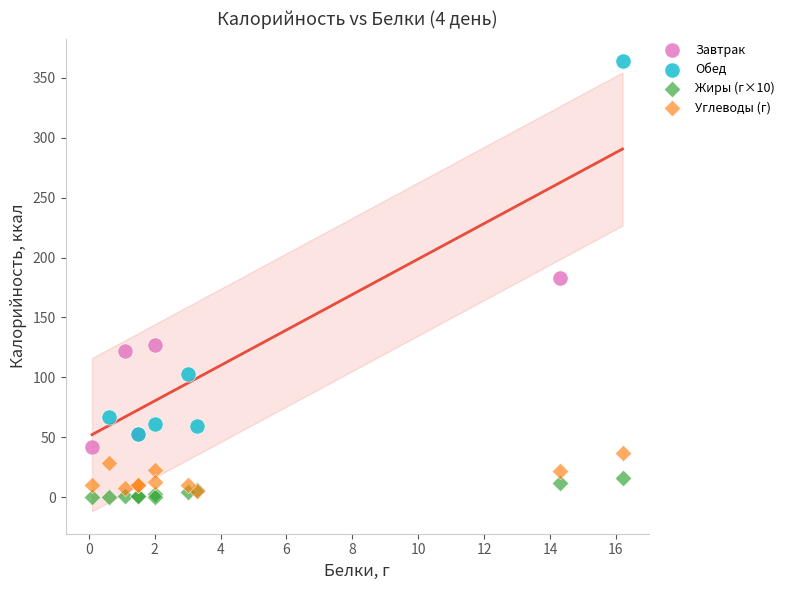

Which series has the largest Y range (max minus min)?

Обед